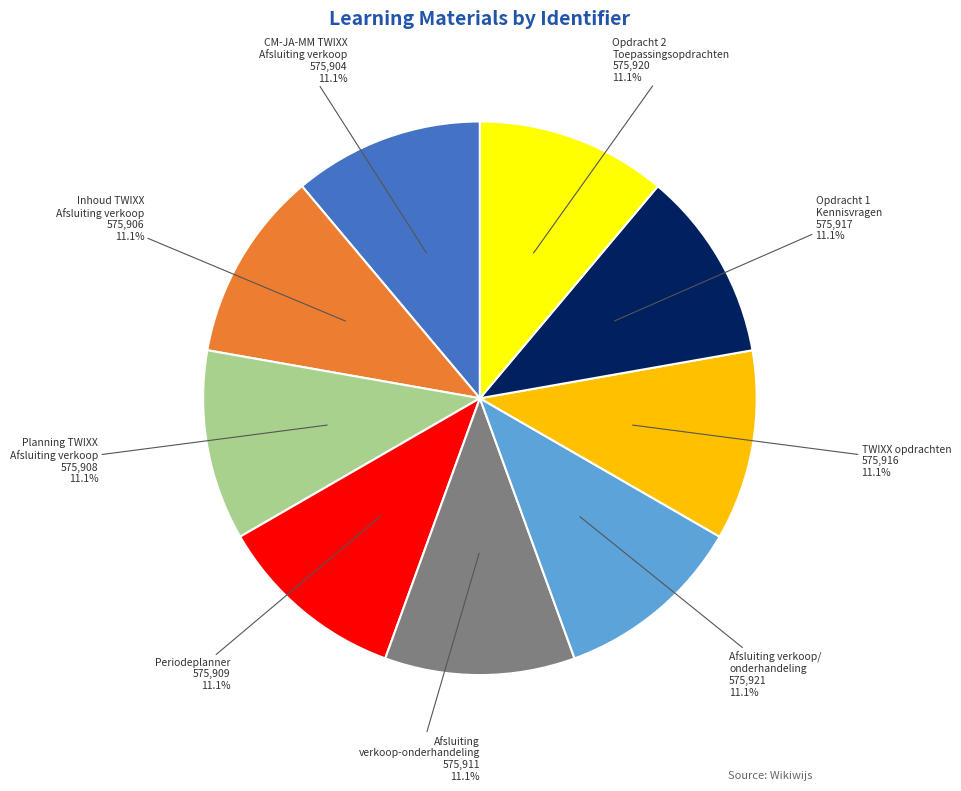

Does any single category account for the majority?

No